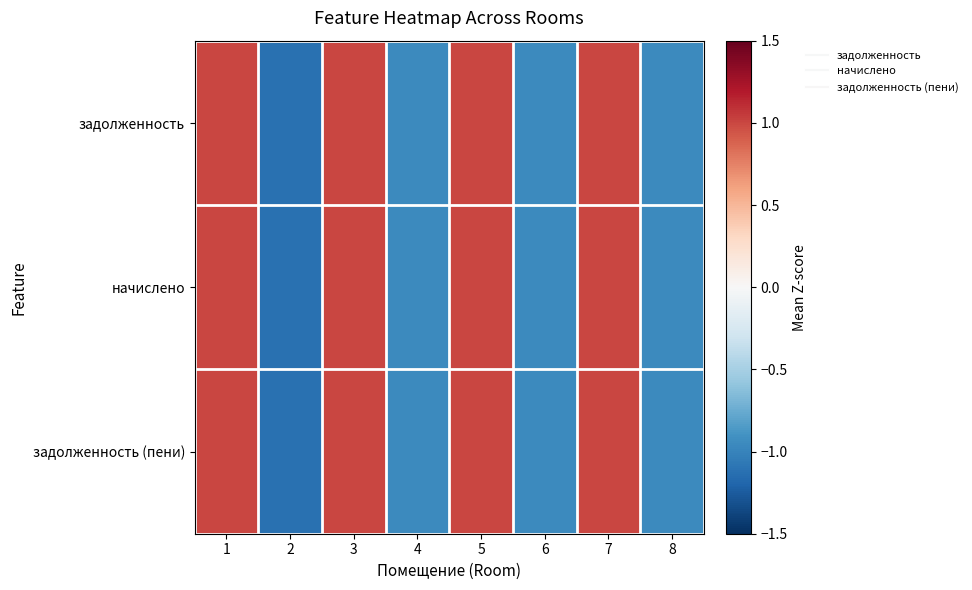

What is the minimum value shown in the chart?

-1.1